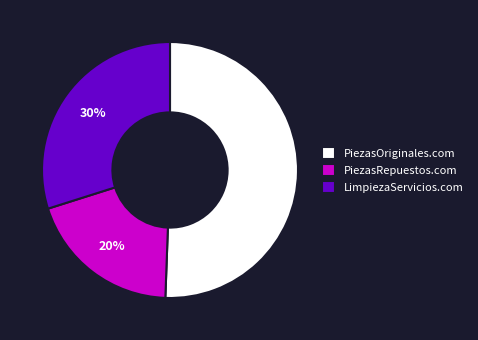

Which slice is the smallest?

PiezasRepuestos.com